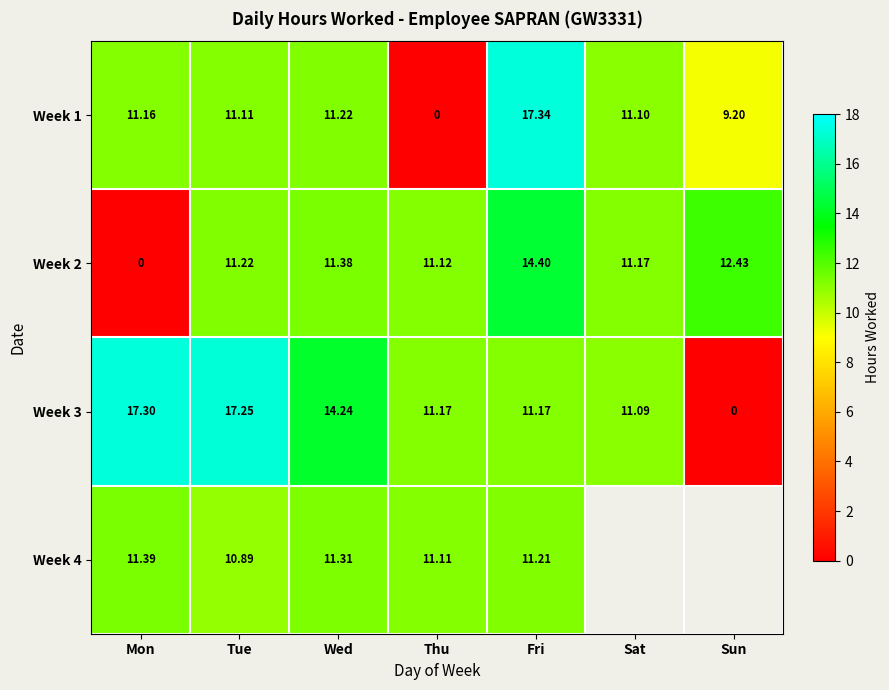

Between Wed and Sat, which is larger?

Wed